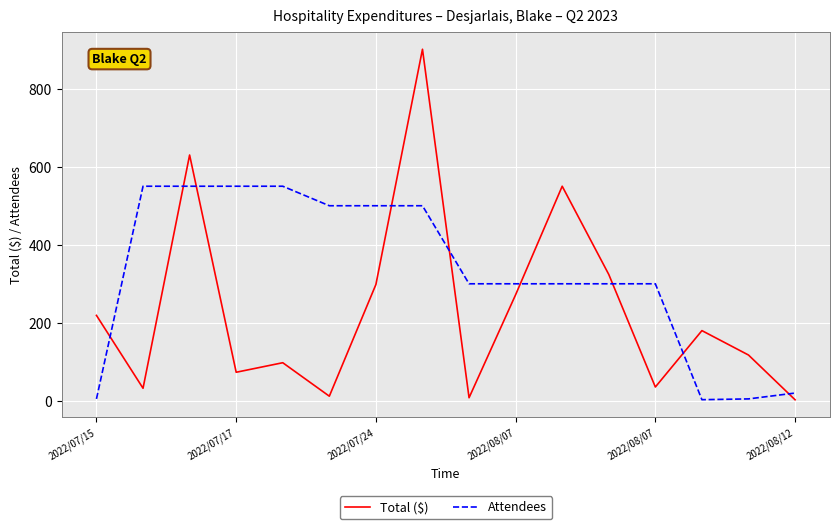

Which series has the largest range (max minus min)?

Total ($)